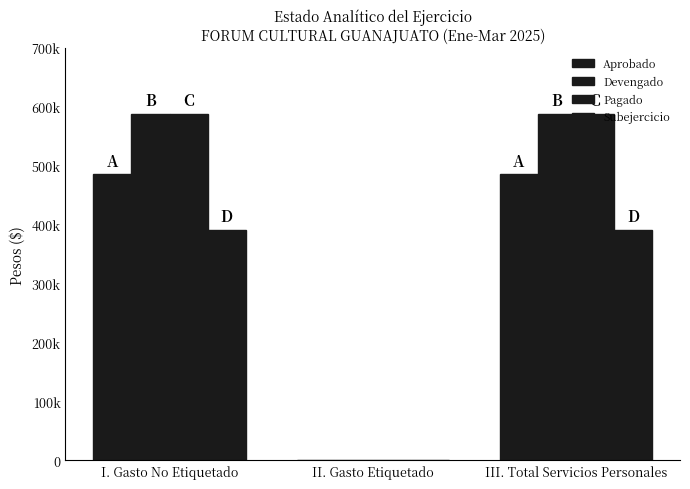

At how many categories does at least one series exceed 239139?

2